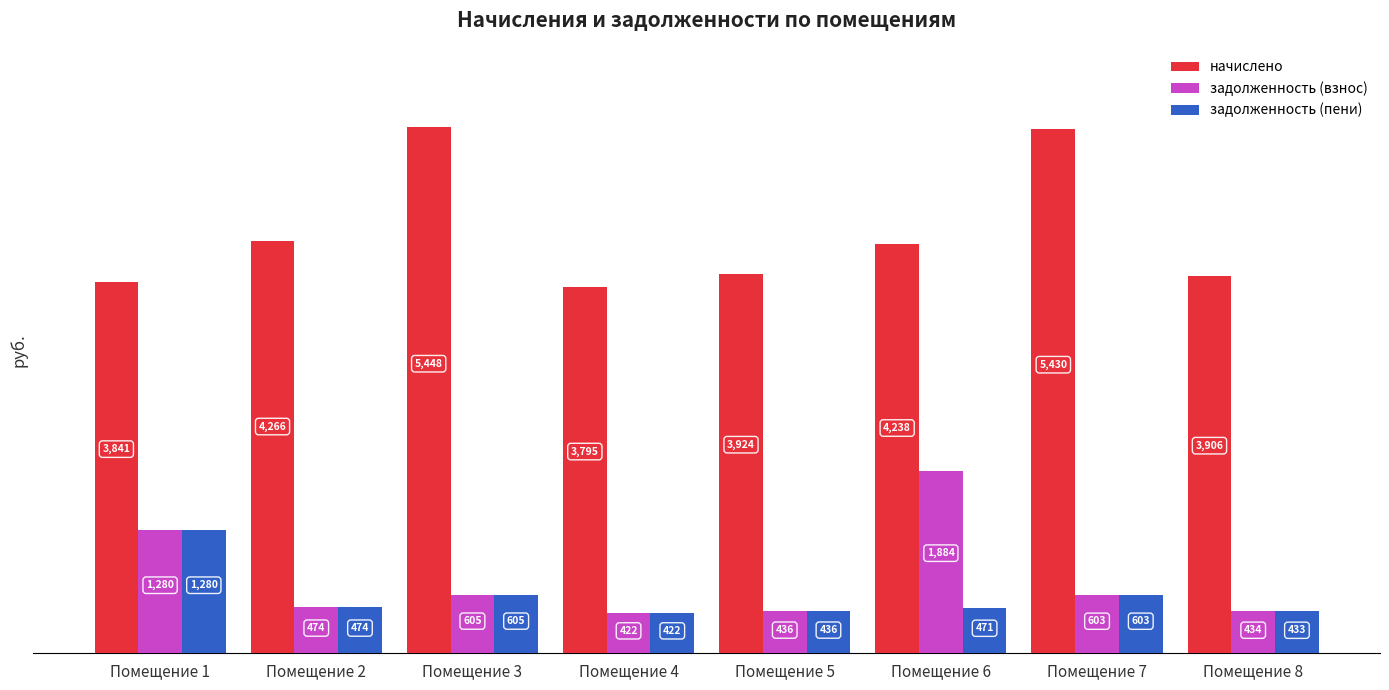

Rank the categories by начислено value from highest to lowest.

Помещение 3, Помещение 7, Помещение 2, Помещение 6, Помещение 5, Помещение 8, Помещение 1, Помещение 4